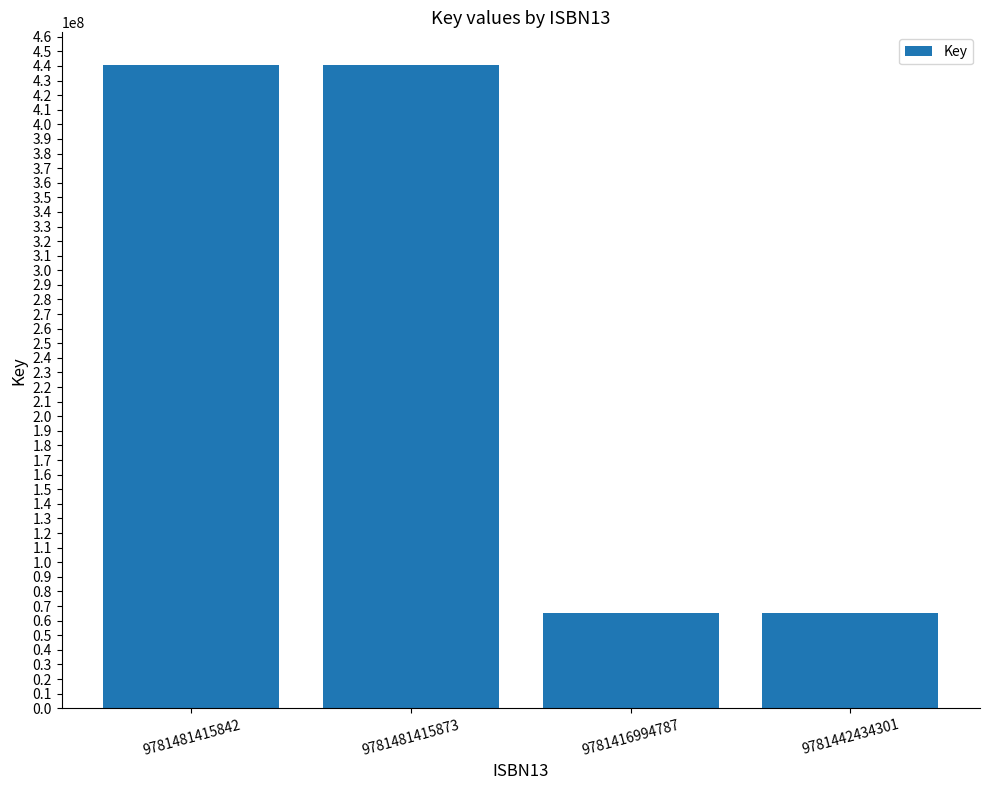

How many series are shown in this chart?

1